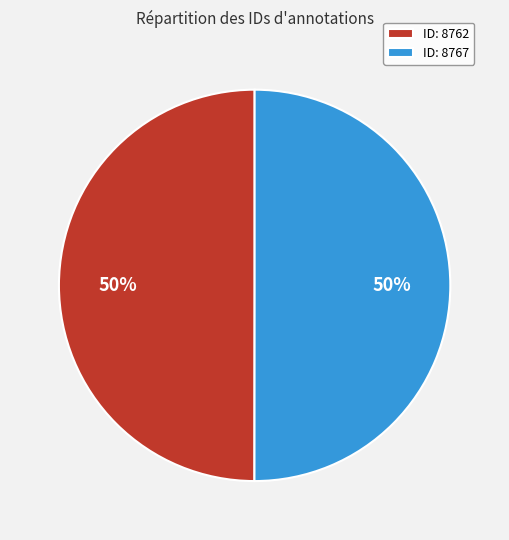

How many slices are in this pie chart?

2